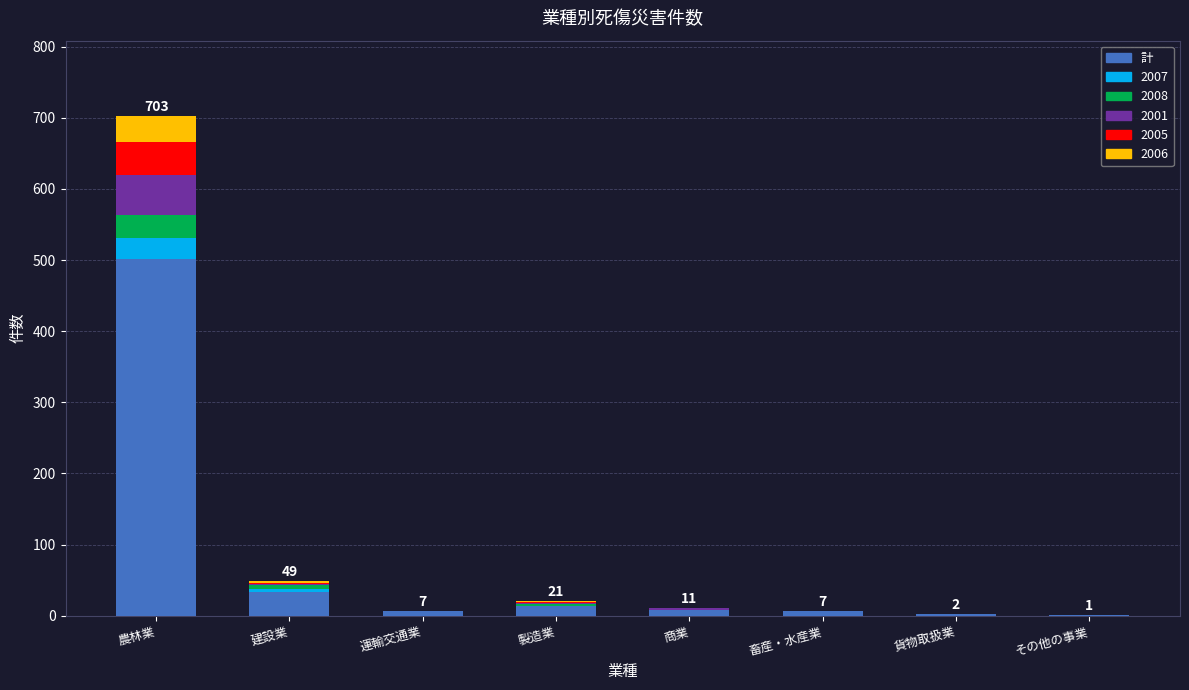

What is the sum of all 計 values?

571